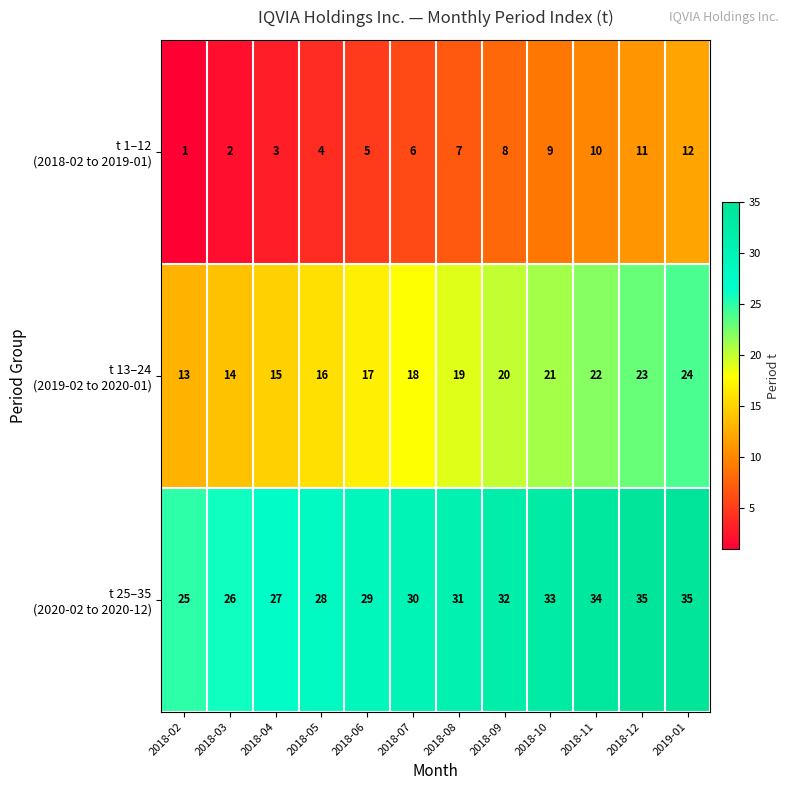

At how many categories does at least one series exceed 12?

12